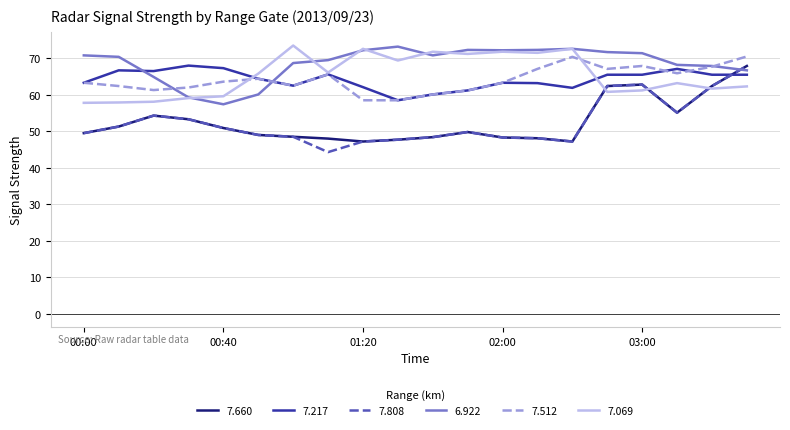

What is the minimum value for 7.808?

44.3